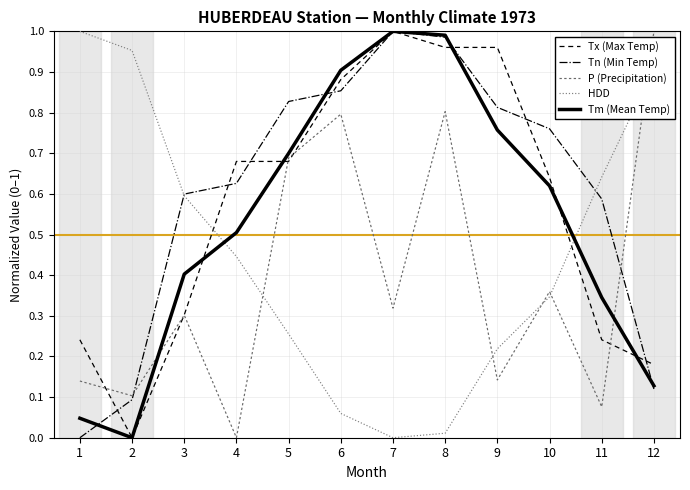

Between 1 and 5, which series saw the biggest shift?

Tn (Min Temp)